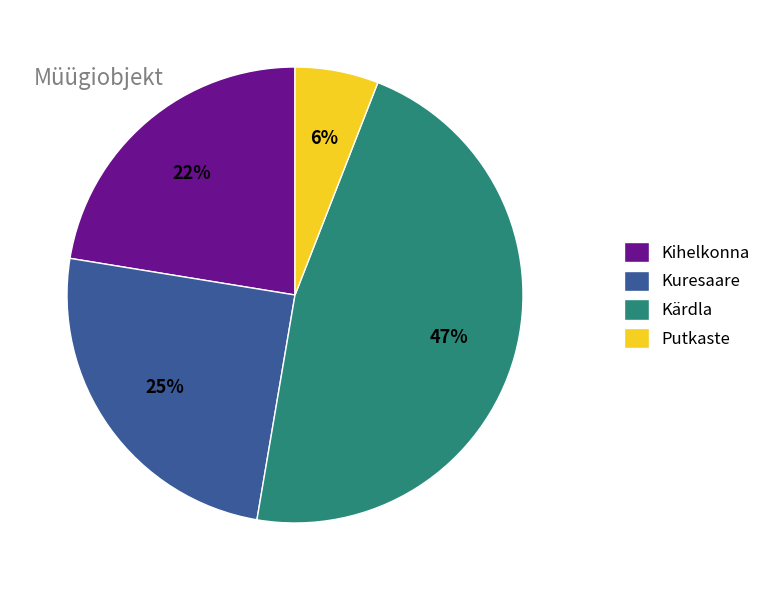

Does Kihelkonna account for over 50% of the chart?

No